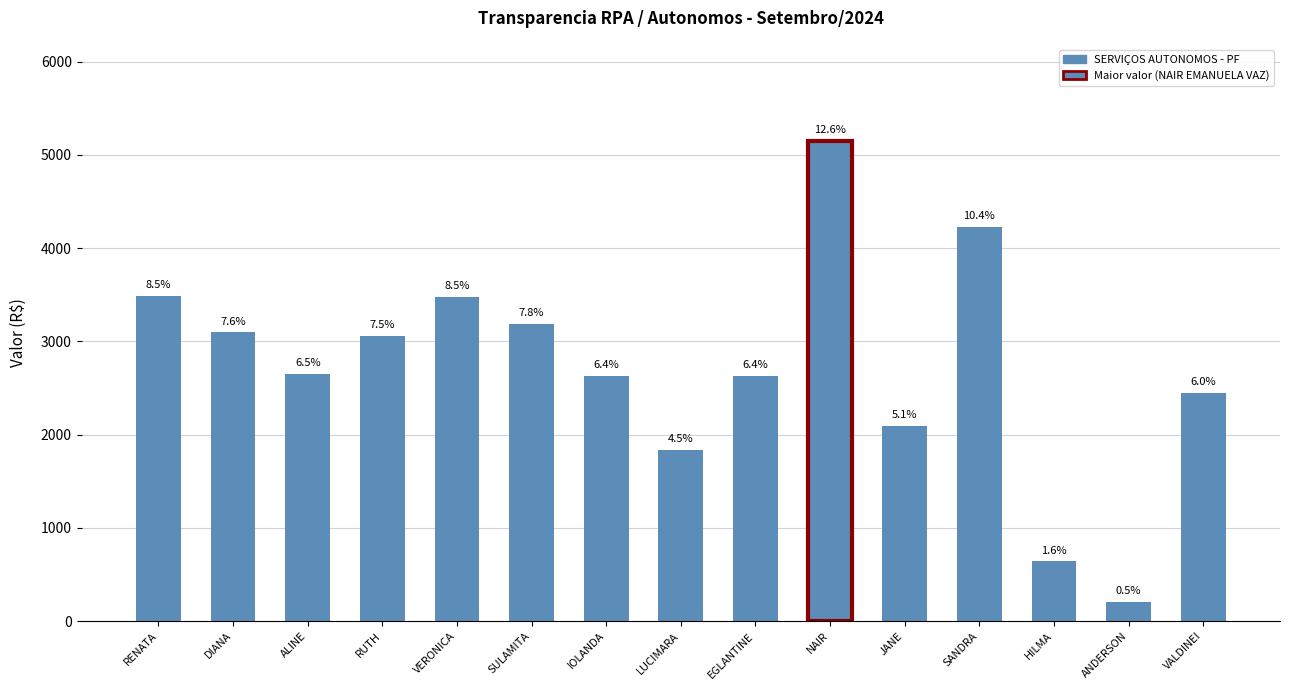

What is the difference between the maximum and minimum values?

4942.8